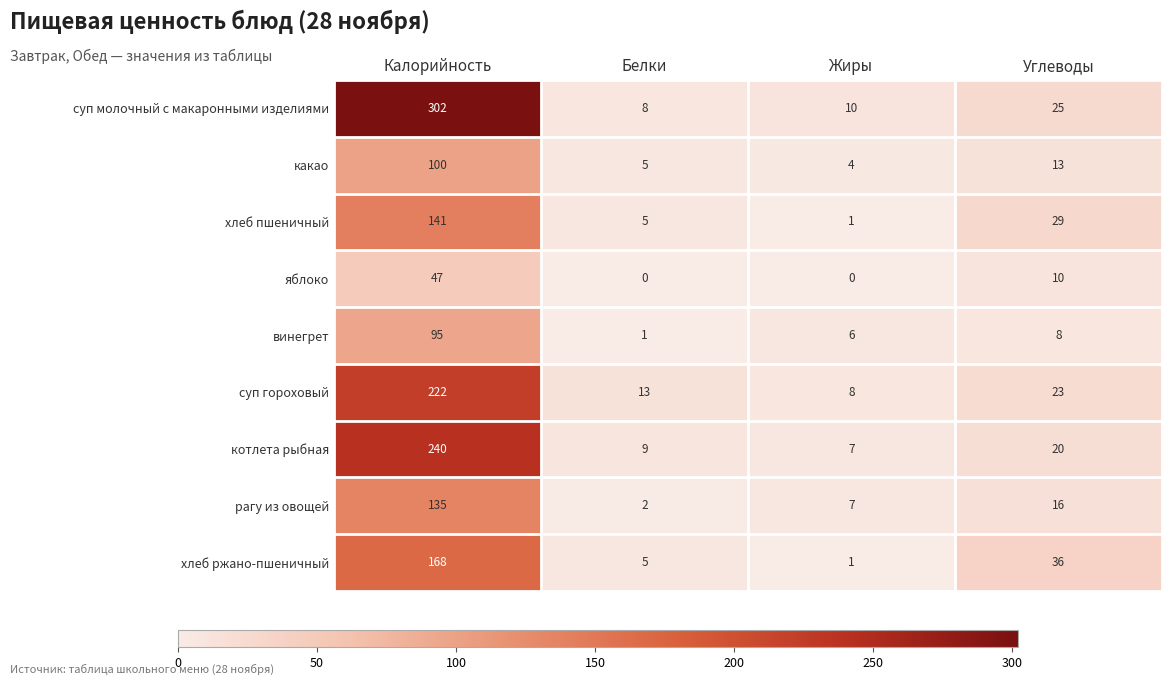

What is the sum of the рагу из овощей values at Белки and Углеводы?

18